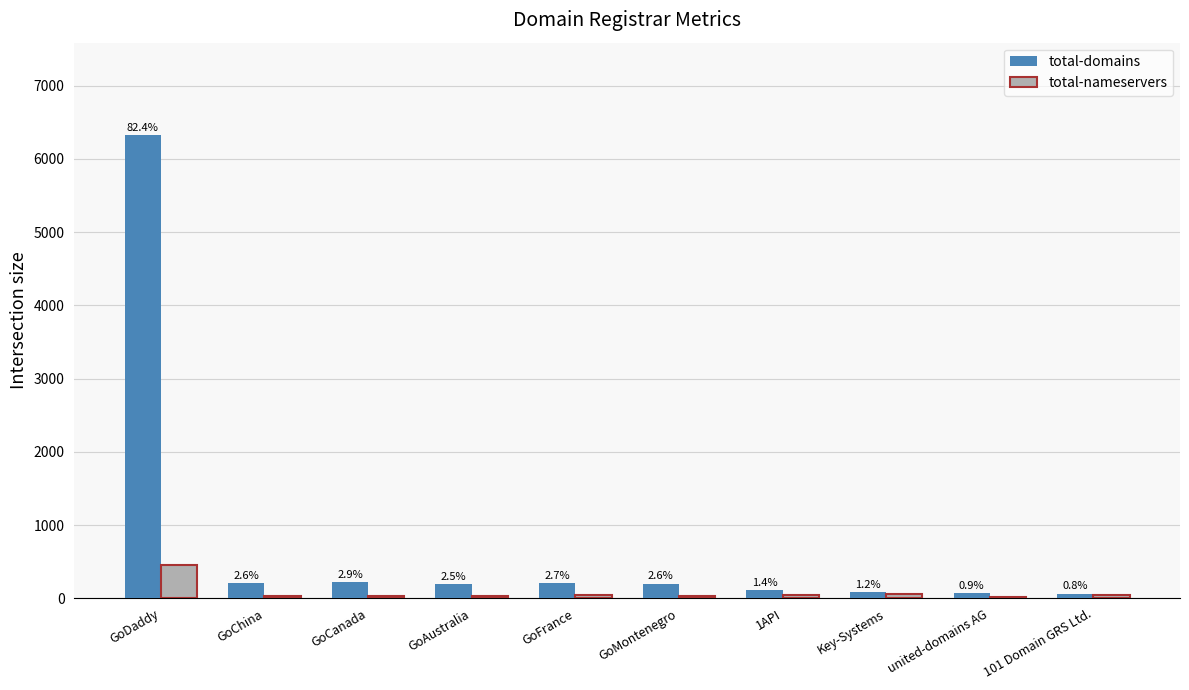

Does the chart contain stacked bars?

No